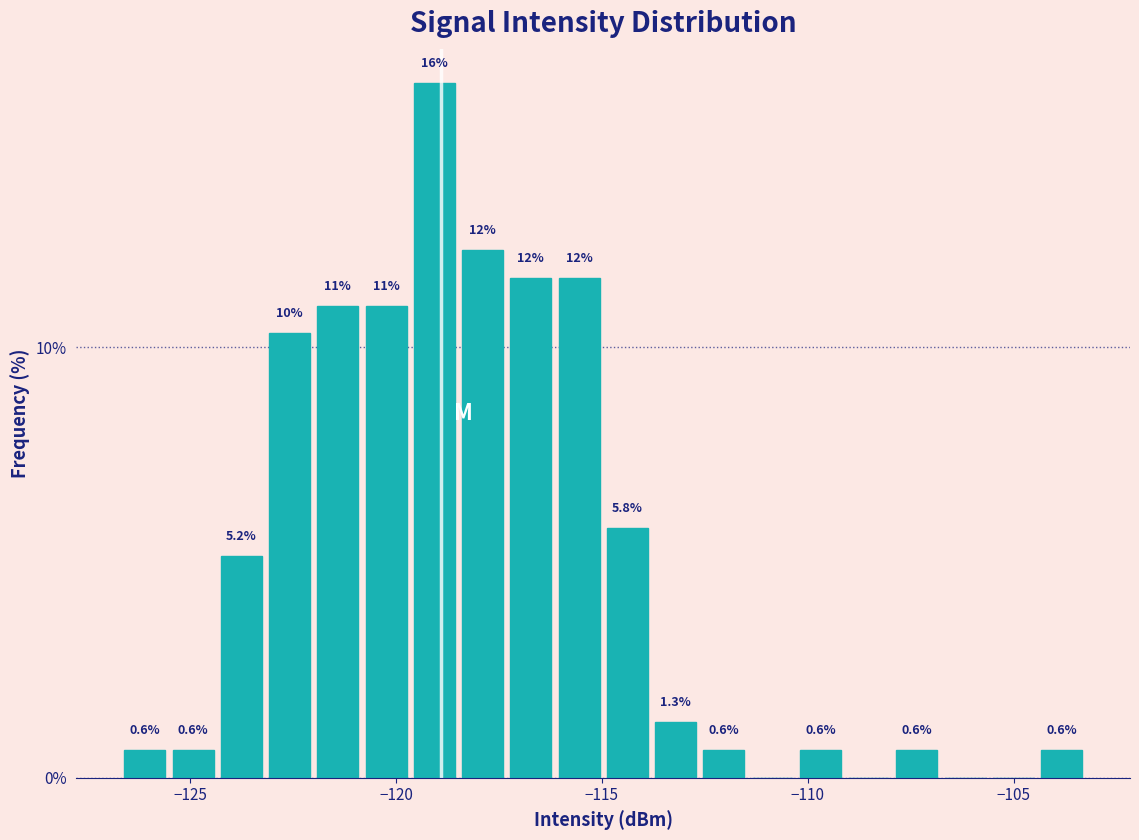

Around what value on the x-axis is the tallest bar? Give the approximate position of its centre, as read against the axis.

-119.0